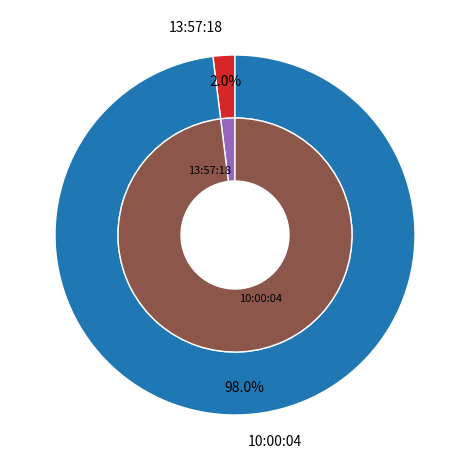

The 1 slice represents 98% of the pie. True or false?

True